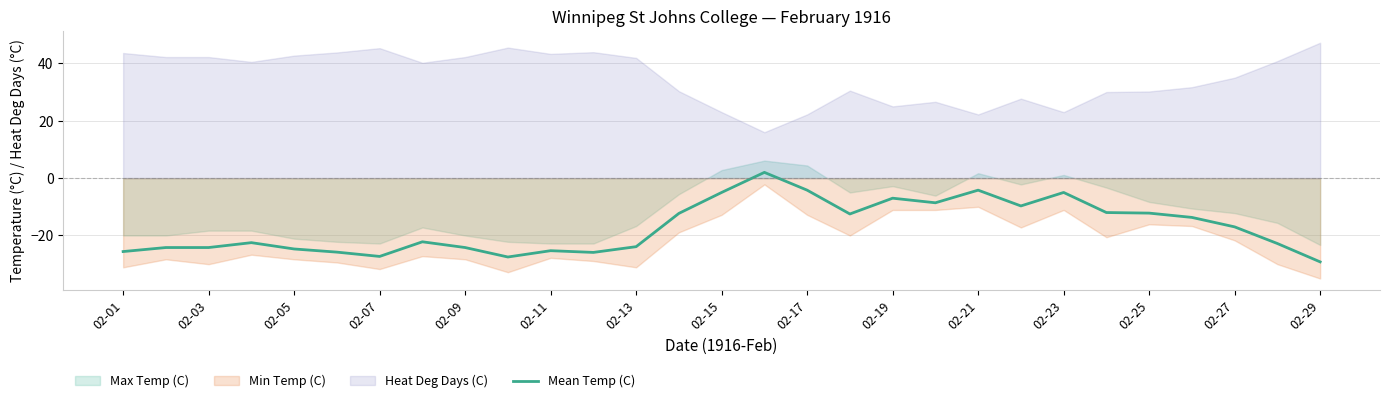

What is the value of the 3rd point from the left?

-24.2